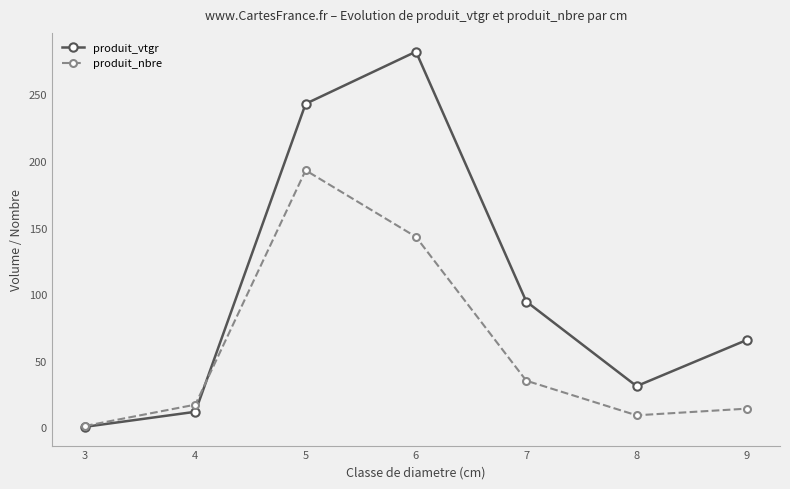

What is the difference between the highest and lowest values at 4?

5.4